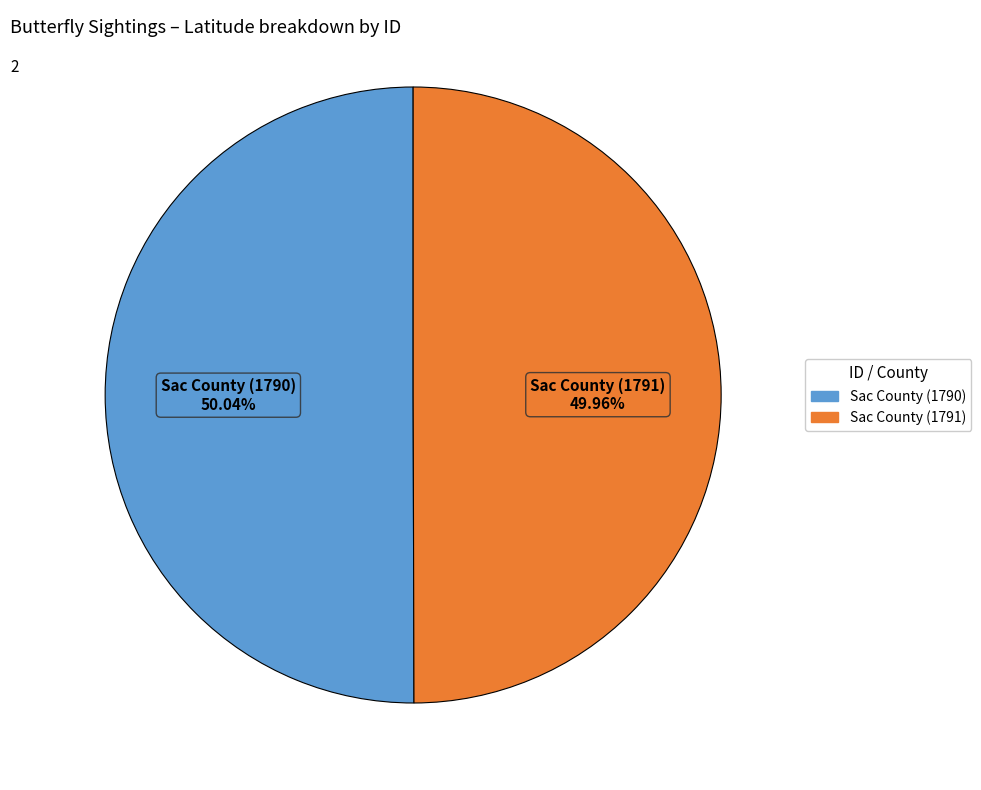

Count the number of slices in the pie.

2